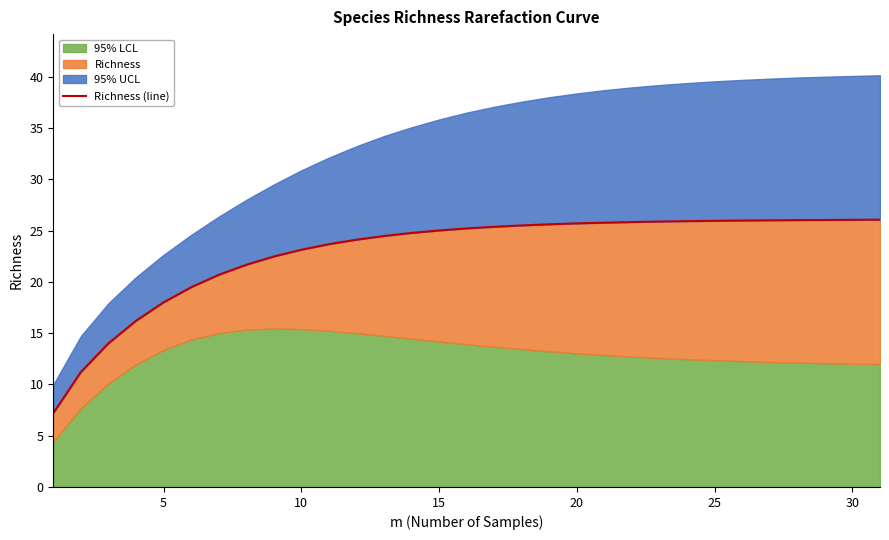

What is the average value?

22.9